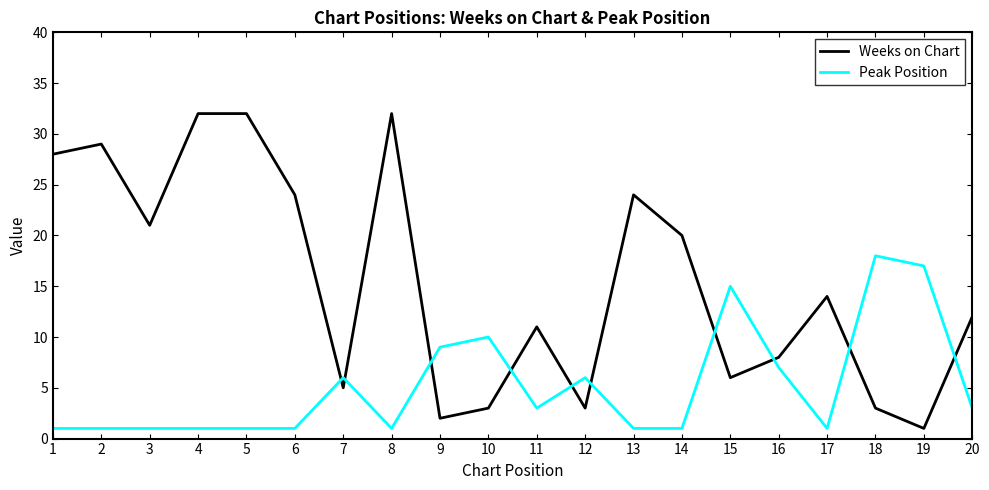

Is it true that Weeks on Chart equals 12 at 6?

False